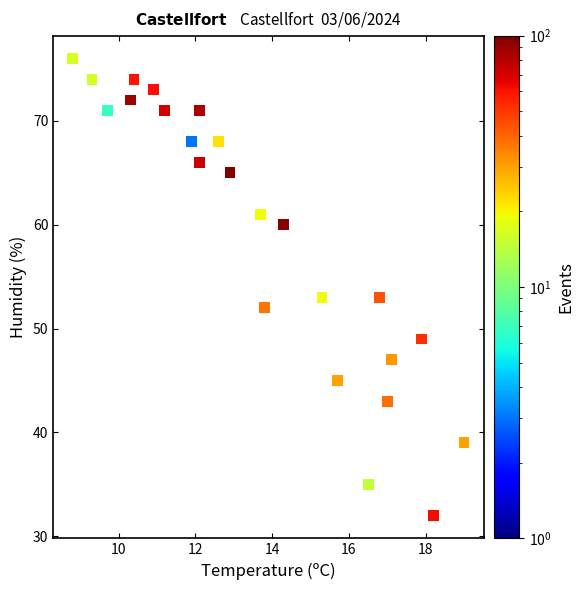

What is the range of Y values (max minus min)?

44